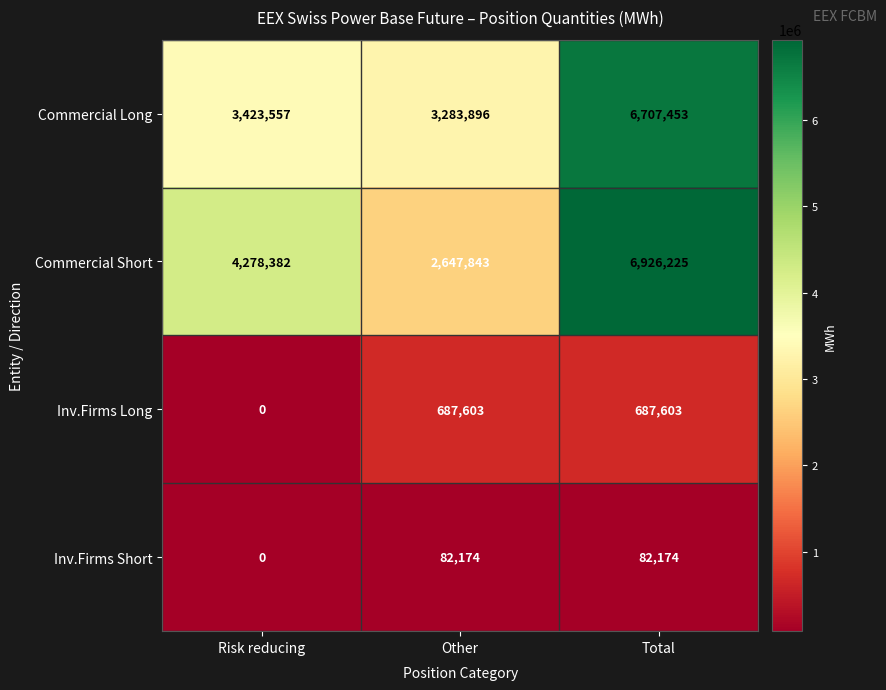

What is the difference between the Inv.Firms Long values at Risk reducing and Other?

687603